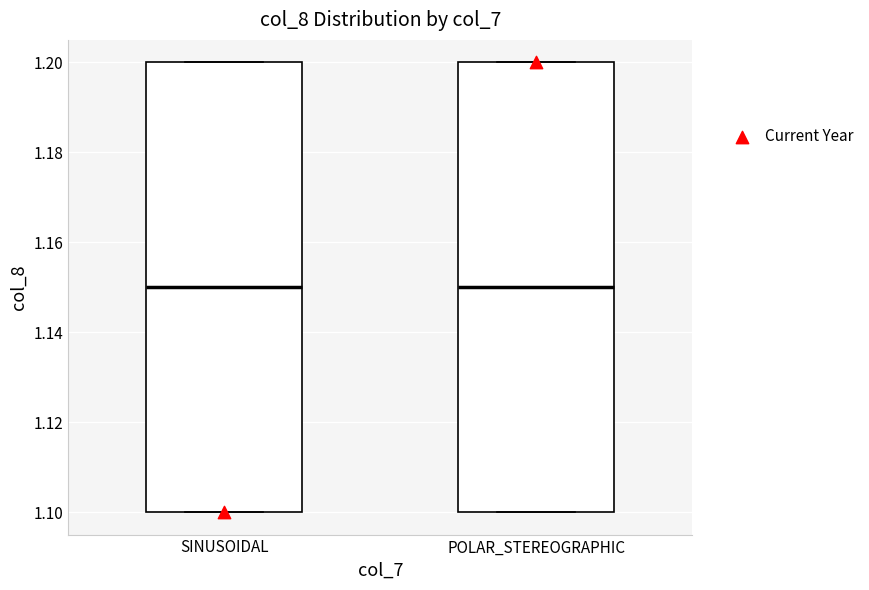

Reading left to right, transcribe this box plot: for each box, give where its median line is, the range the box spans, and where its two whiskers end, as read against the y-axis. The values are not printed on the chart, so give them approximately, as read against the axis.

SINUSOIDAL: median 1.15, box 1.10 to 1.20, whiskers 1.10 to 1.20
POLAR_STEREOGRAPHIC: median 1.15, box 1.10 to 1.20, whiskers 1.10 to 1.20